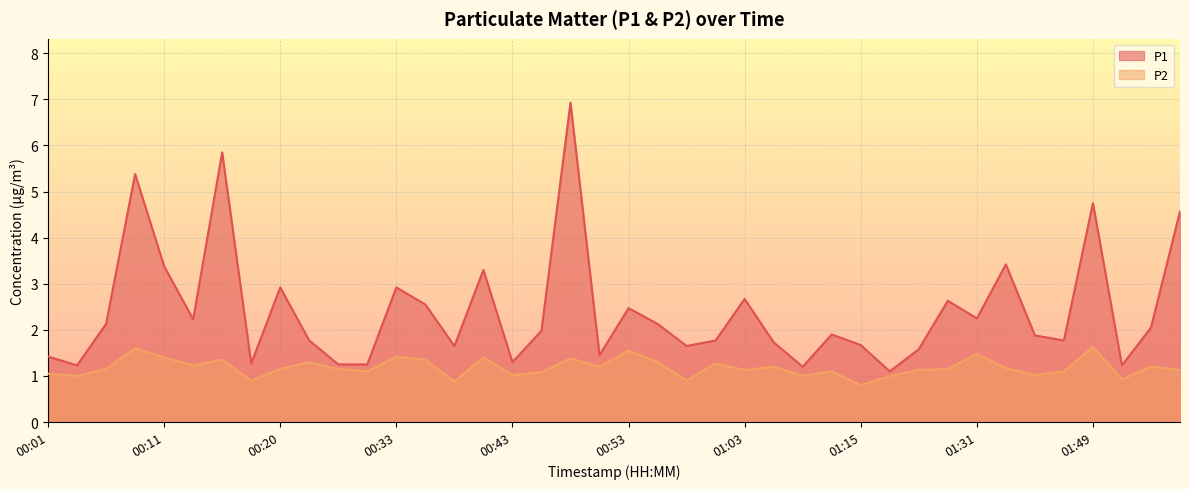

Is the value of P2 at 02:00 greater than the value of P1 at 01:34?

No